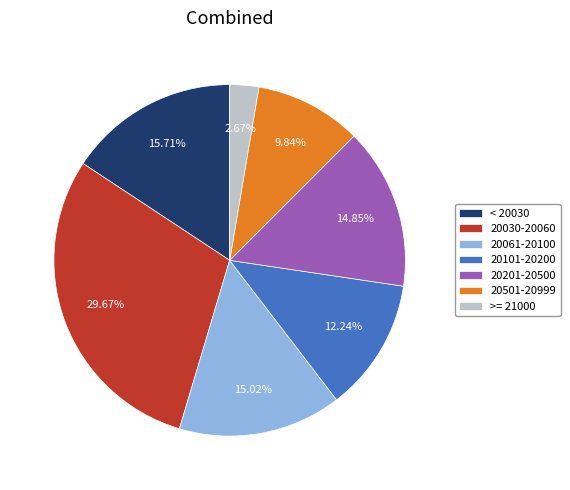

How many segments does this pie chart have?

7